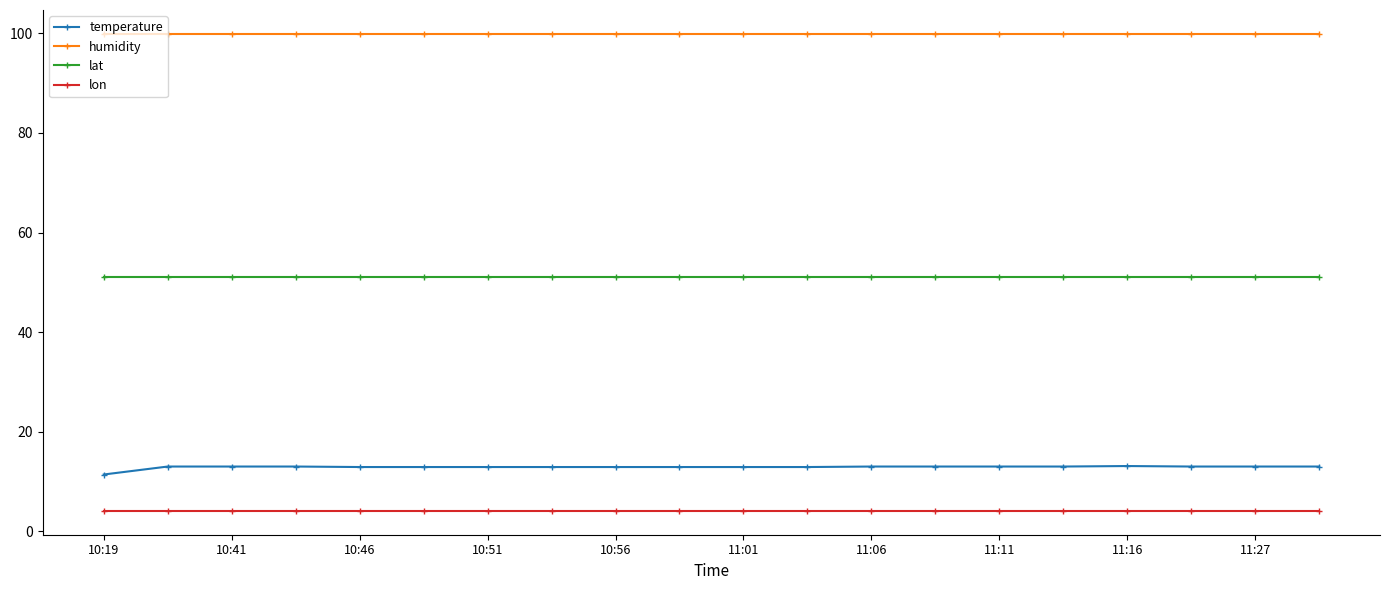

What is the average value of the lat series?

51.0